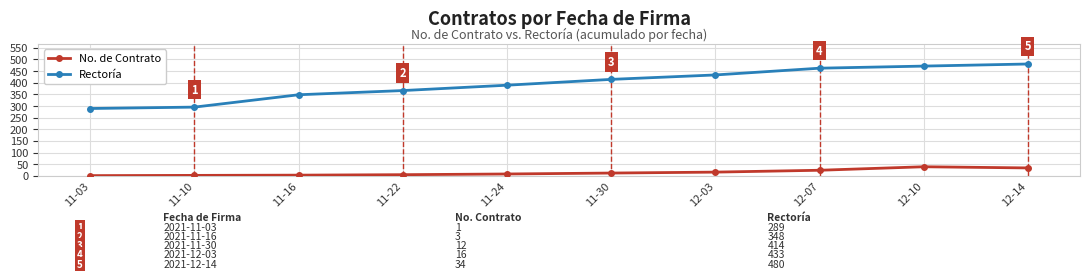

What is the average value of the No. de Contrato series?

14